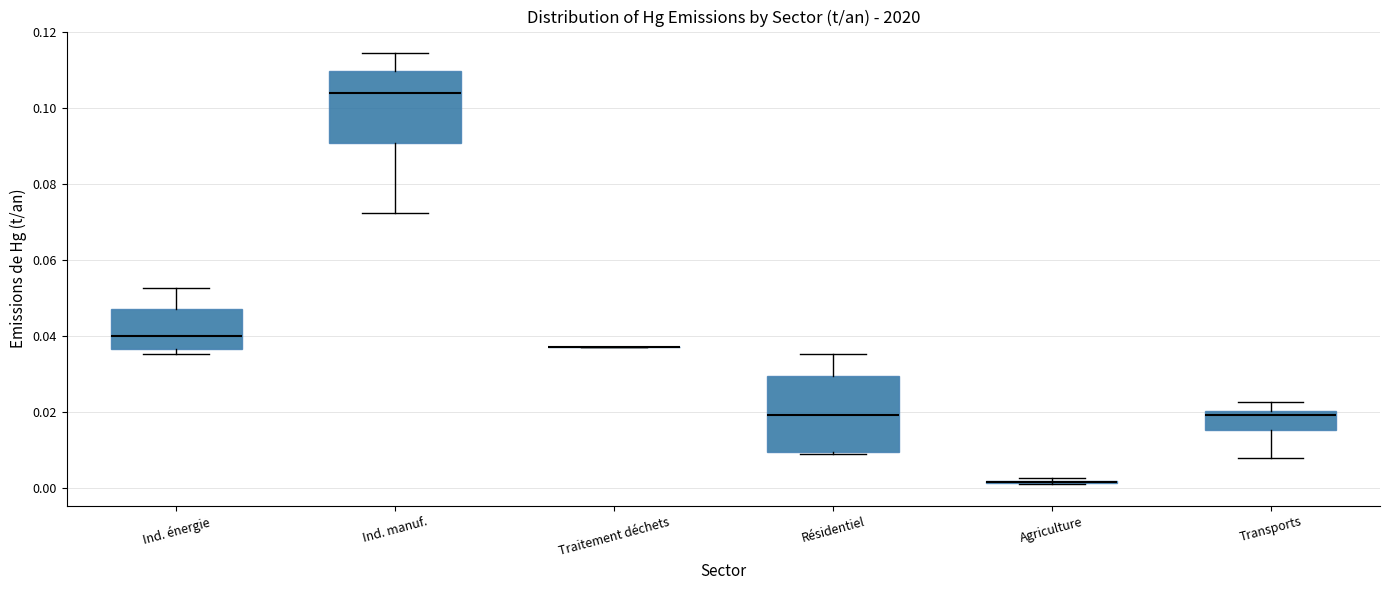

Reading left to right, read every box against the y-axis: the position of its median line, the range the box covers, and the ends of its whiskers. The values are not printed on the chart, so give them approximately, as read against the axis.

Ind. énergie: median 0.040, box 0.036 to 0.048, whiskers 0.036 (just below the box's lower edge) to 0.052
Ind. manuf.: median 0.104, box 0.090 to 0.110, whiskers 0.072 to 0.114
Traitement déchets: box collapsed to a line at 0.038, whiskers 0.038 to 0.038
Résidentiel: median 0.020, box 0.010 to 0.030, whiskers 0.008 to 0.036
Agriculture: box collapsed to a line at 0.002, whiskers 0.000 to 0.002
Transports: median 0.020 (just below the box's upper edge), box 0.016 to 0.020, whiskers 0.008 to 0.022